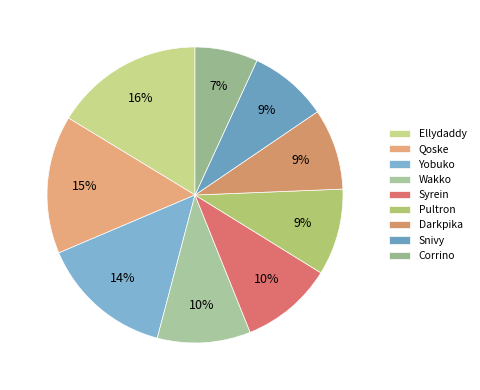

Which category has the smallest portion of the pie?

Corrino